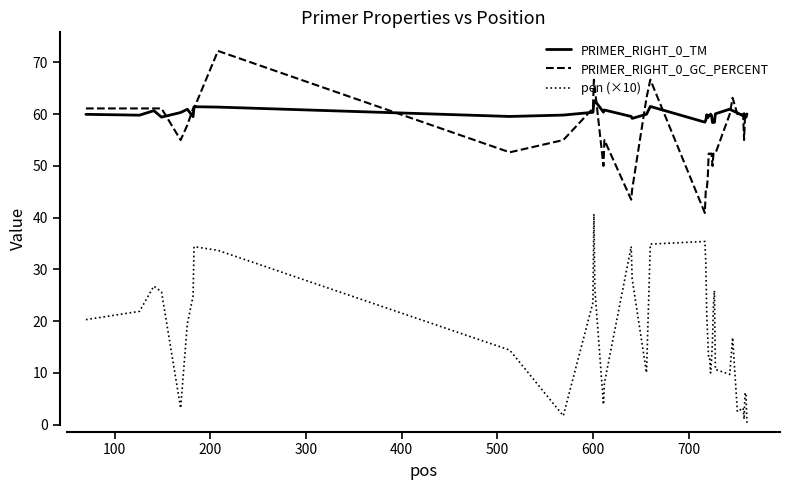

What is the lowest value of the PRIMER_RIGHT_0_TM series?

58.4